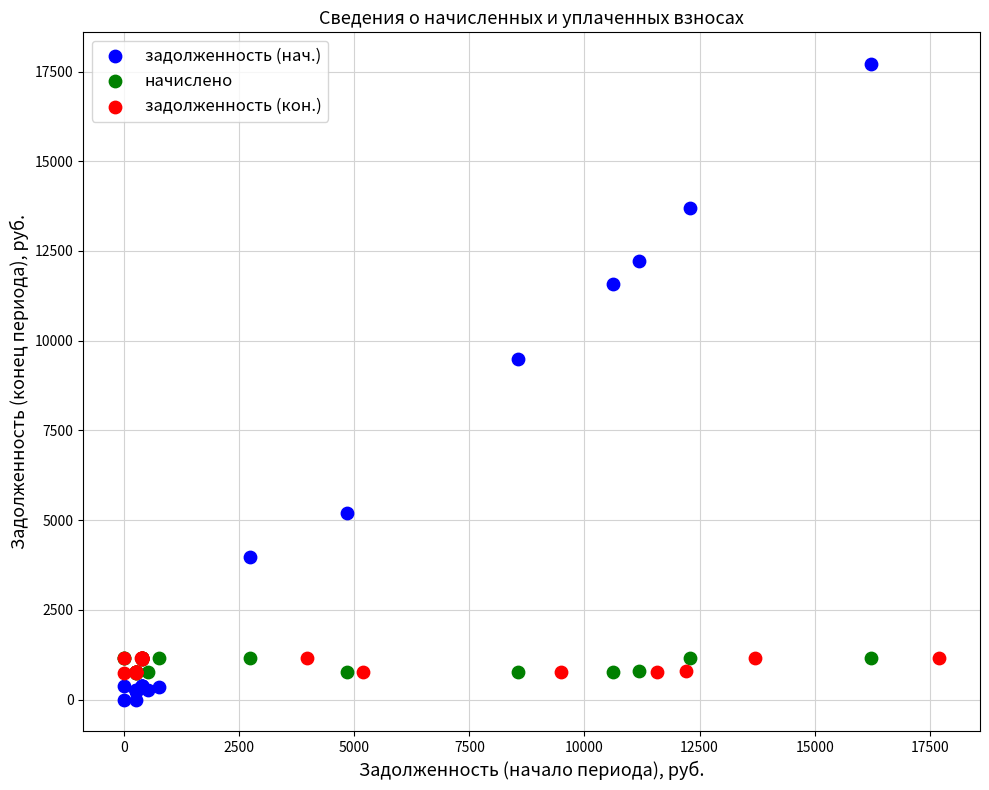

What are all the series names shown in the legend?

задолженность (нач.), начислено, задолженность (кон.)